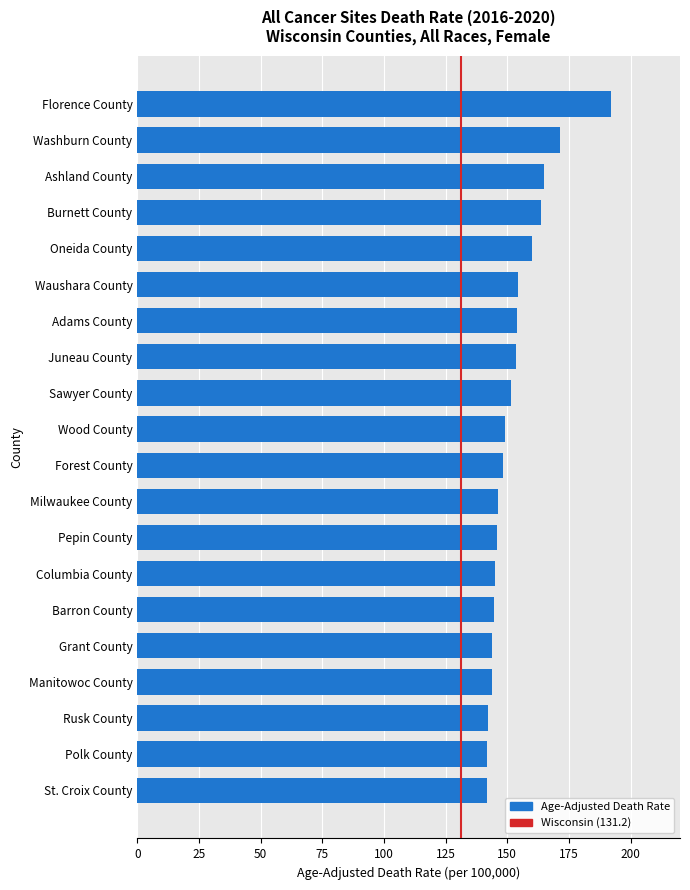

What is the label of the 11th bar from the top?

Forest County